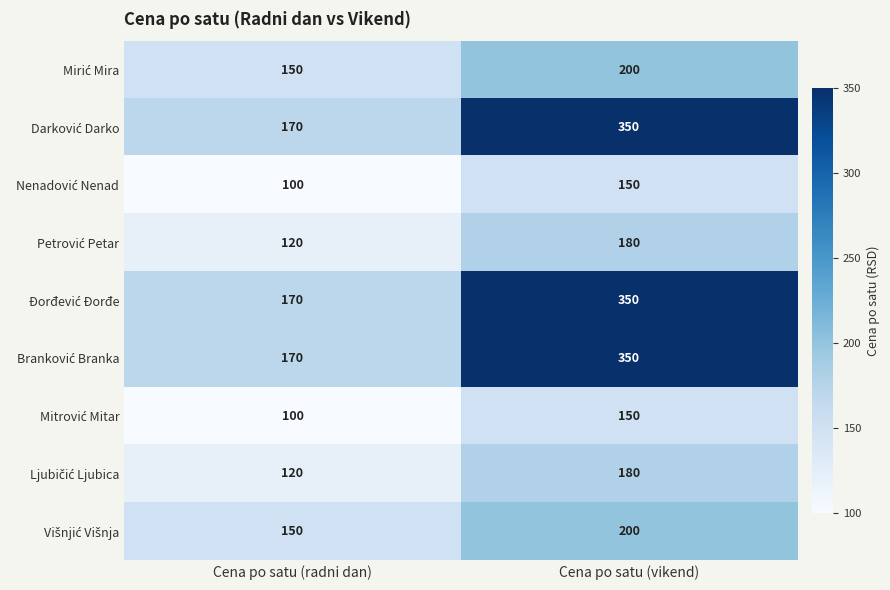

At which category is the sum across all series the highest?

Cena po satu (vikend)